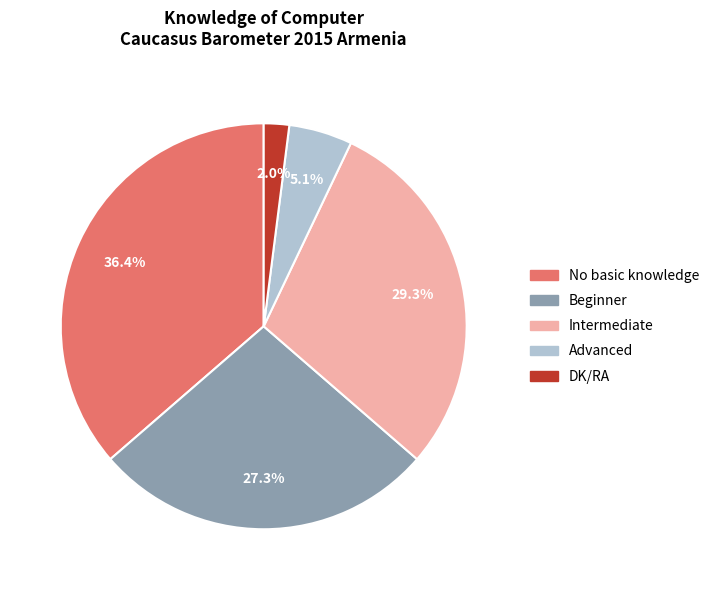

The No basic knowledge slice represents 48% of the pie. True or false?

False